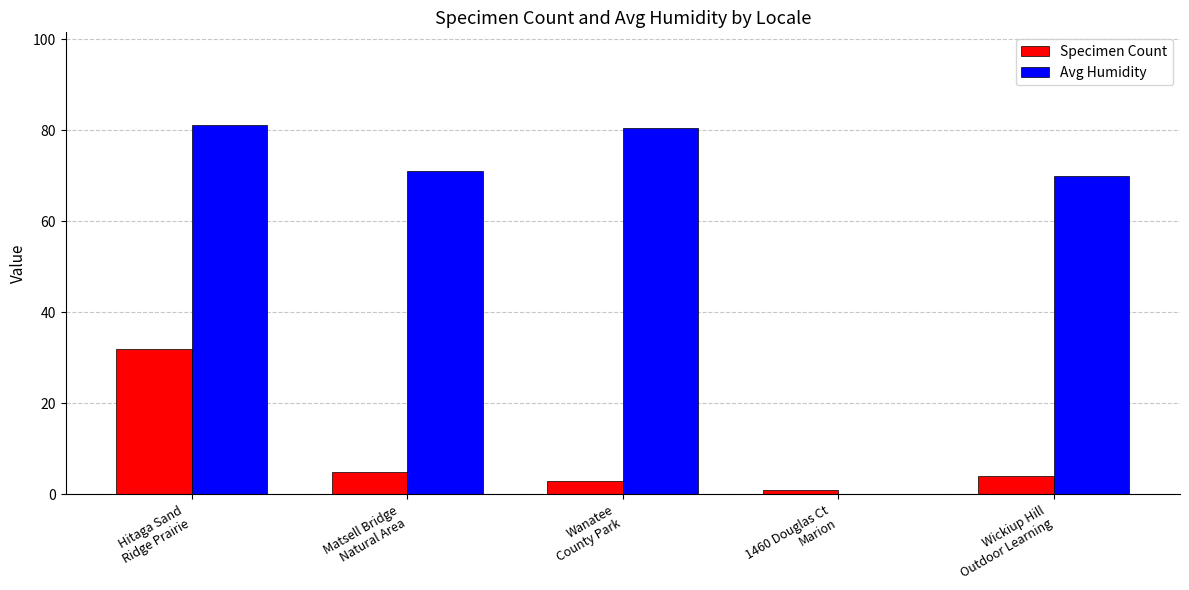

What is the greatest value displayed?

81.2